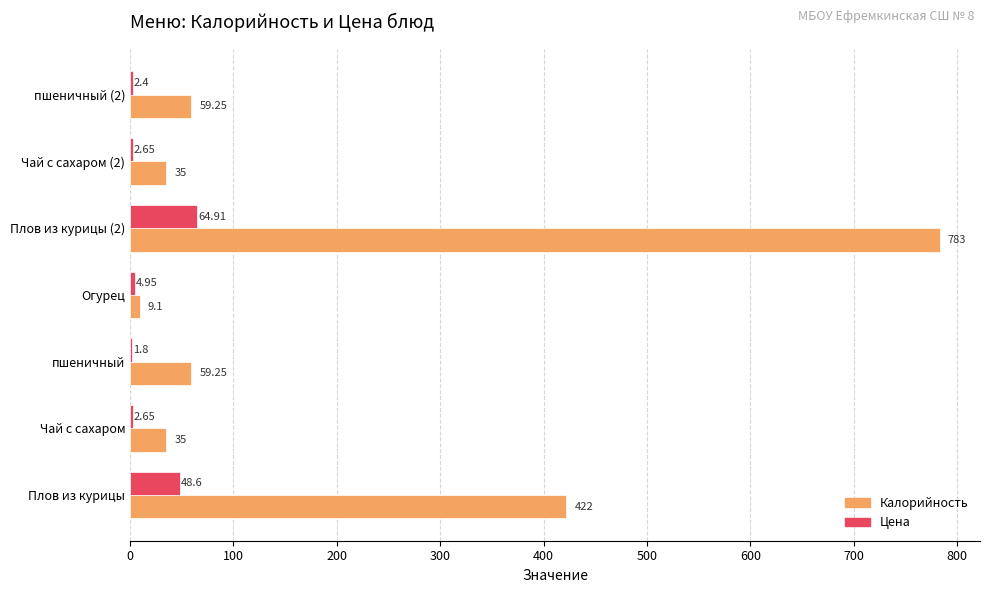

Which series has the largest total across all categories?

Калорийность